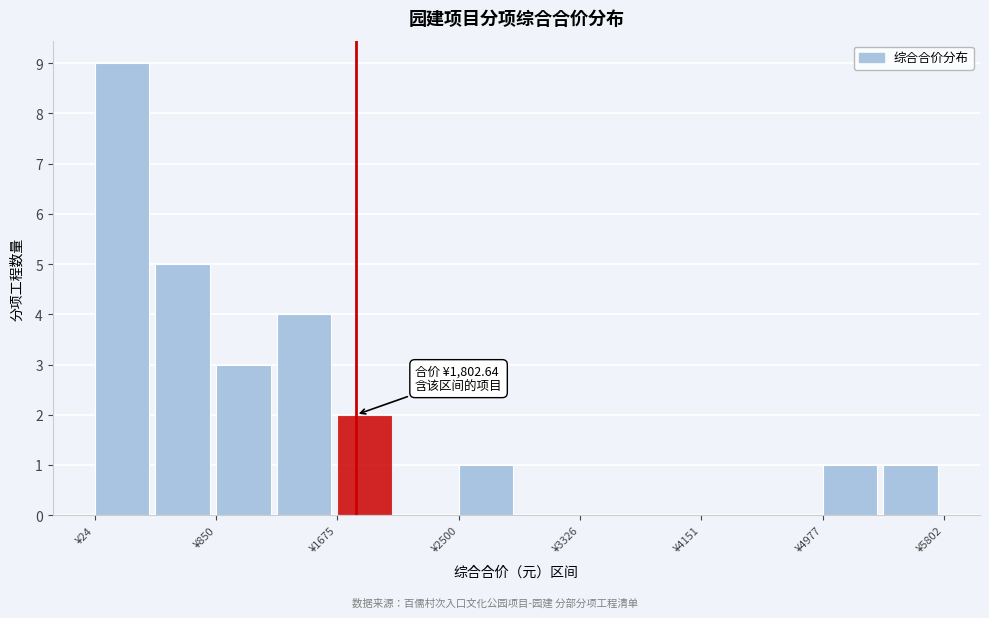

Which range on the x-axis has the tallest bar?

0 to 400